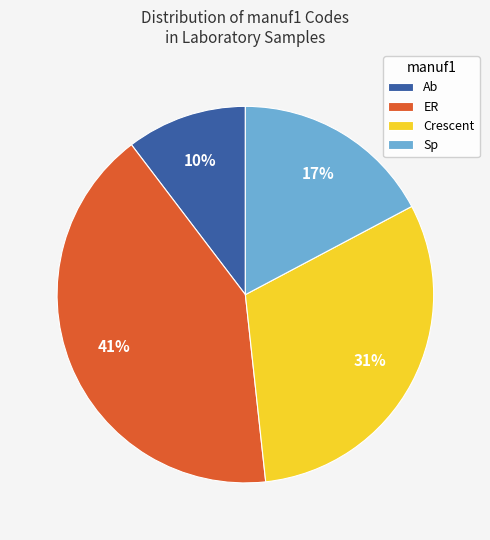

What is the smallest slice in the pie chart?

Ab